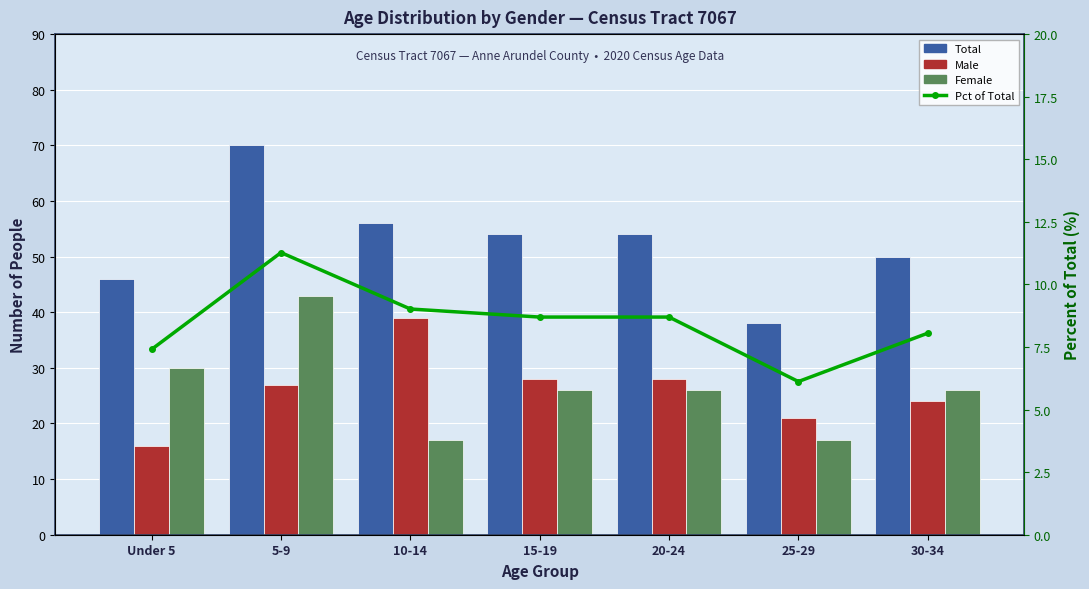

Reading right to left, extract all data points from this chart.

Total: 50.0	38.0	54.0	54.0	56.0	70.0	46.0
Male: 24.0	21.0	28.0	28.0	39.0	27.0	16.0
Female: 26.0	17.0	26.0	26.0	17.0	43.0	30.0
Pct of Total: 8.1	6.1	8.7	8.7	9.0	11.3	7.4